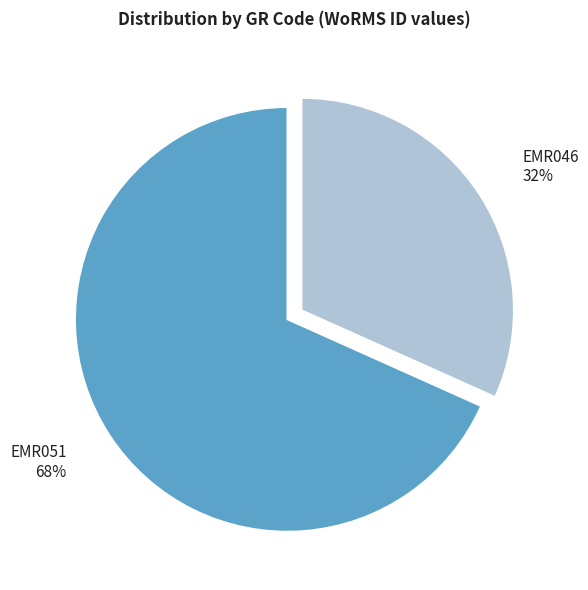

Which slice represents more than half of the pie?

EMR051